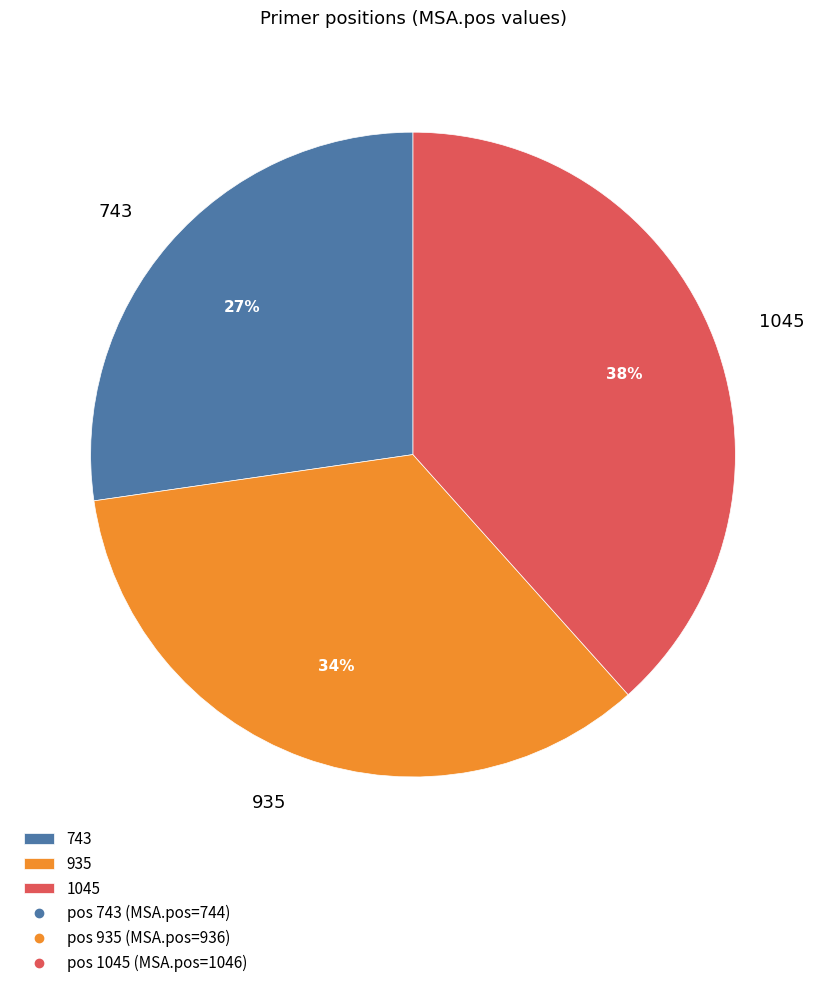

To the nearest percent, what is the difference between the 1045 and 935 slice percentages?

4%